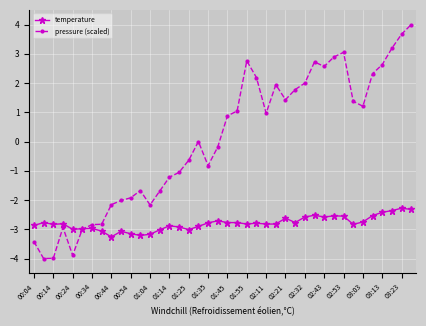

Which series has the largest total across all categories?

pressure (scaled)